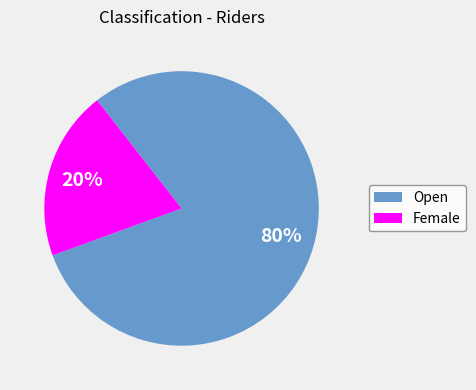

Which slice is the largest?

Open